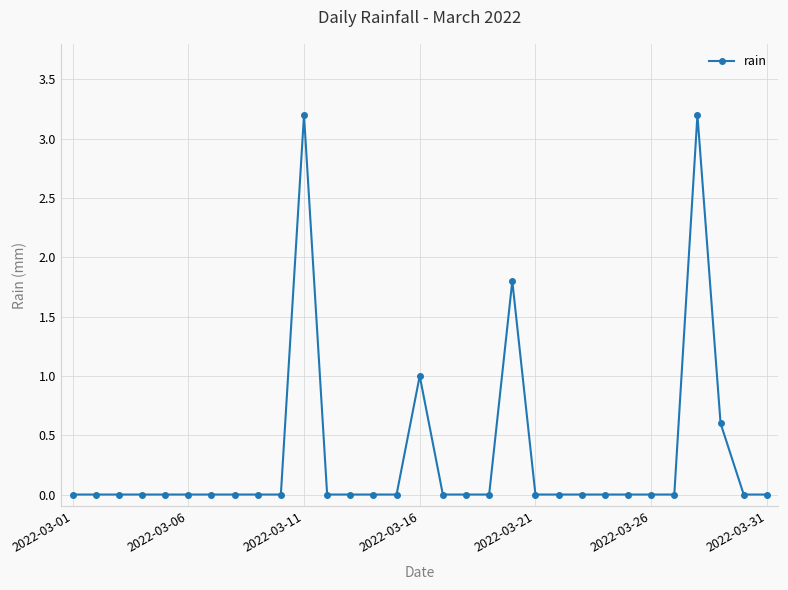

What is the average value?

0.3